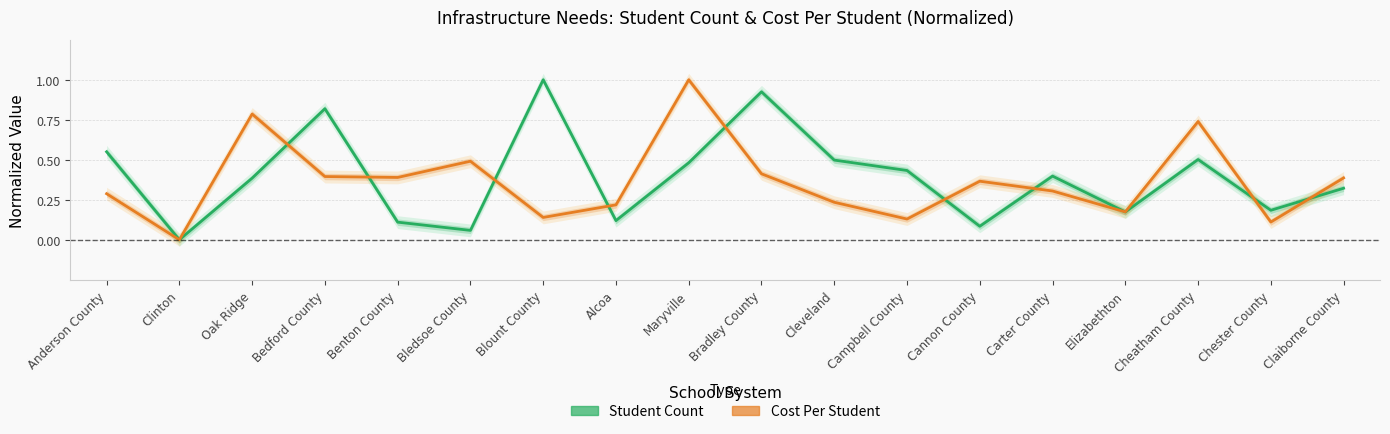

Where is the first local maximum for Cost Per Student?

Oak Ridge